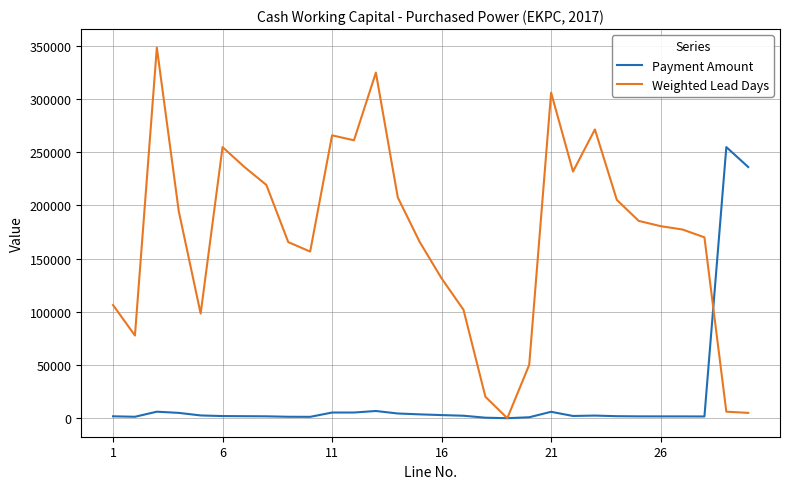

After their last crossing, which series has the higher values: Payment Amount or Weighted Lead Days?

Payment Amount